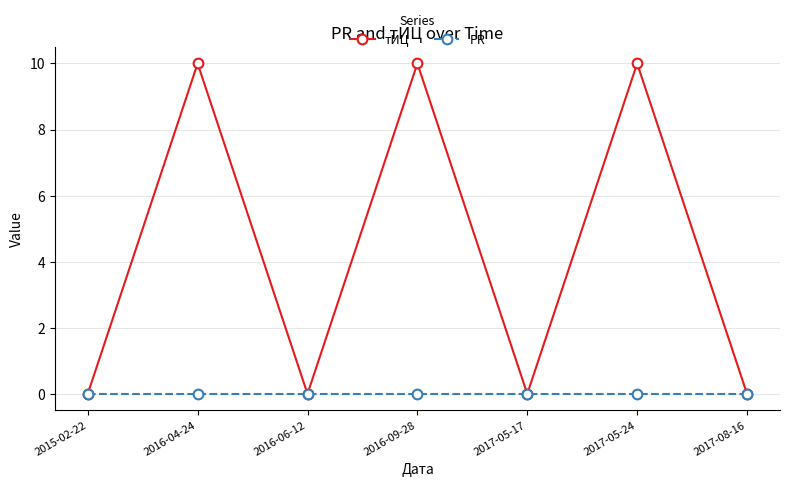

What is the difference between the тИЦ values at 2015-02-22 and 2016-04-24?

10